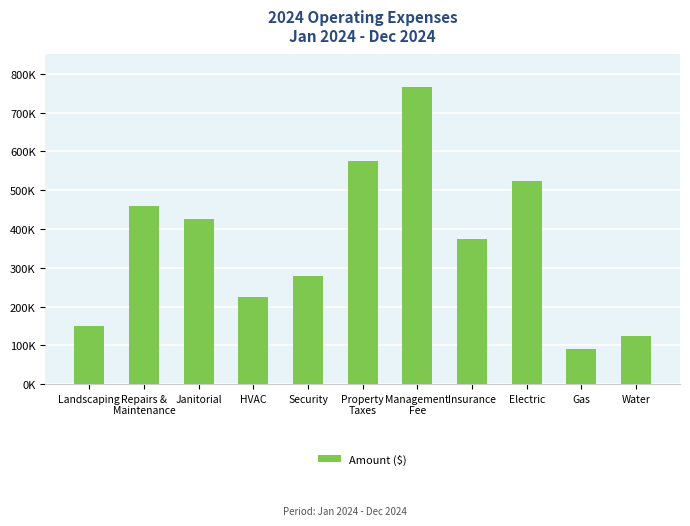

What is the change in value from Landscaping to Insurance?

+225000